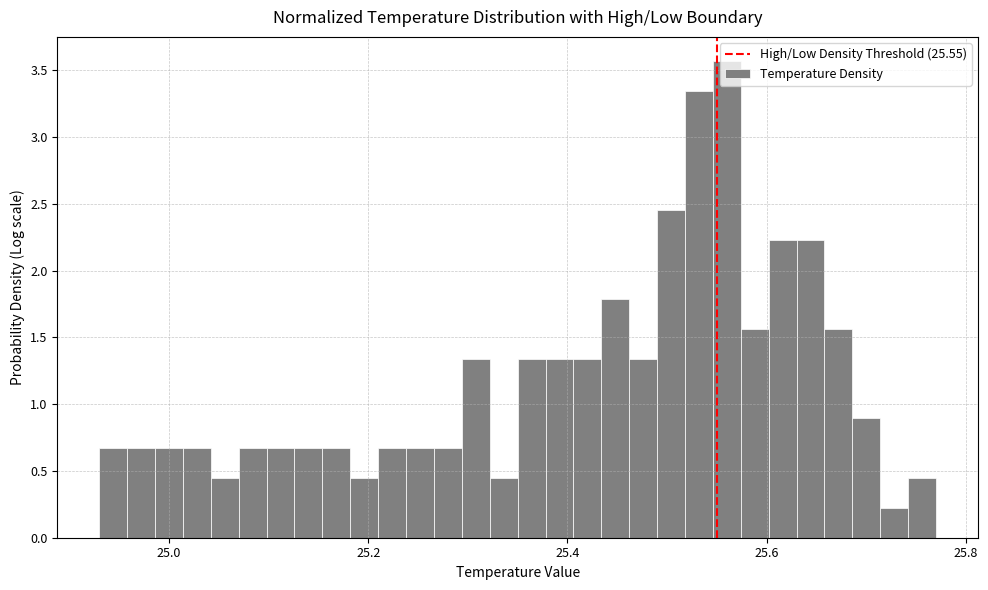

Read against the x-axis, roughly where is the centre of the tallest bar?

25.56